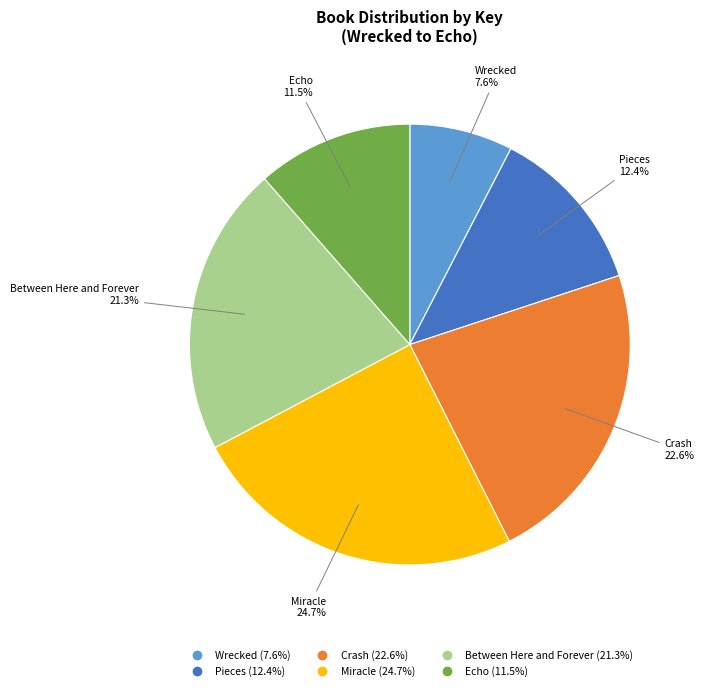

True or false: Between Here and Forever accounts for 21% of the total.

True